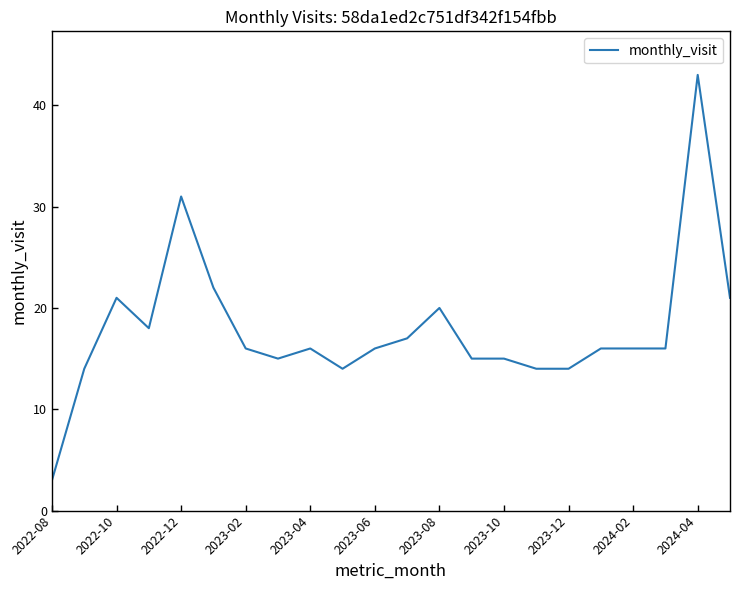

How many categories are shown in the chart?

22